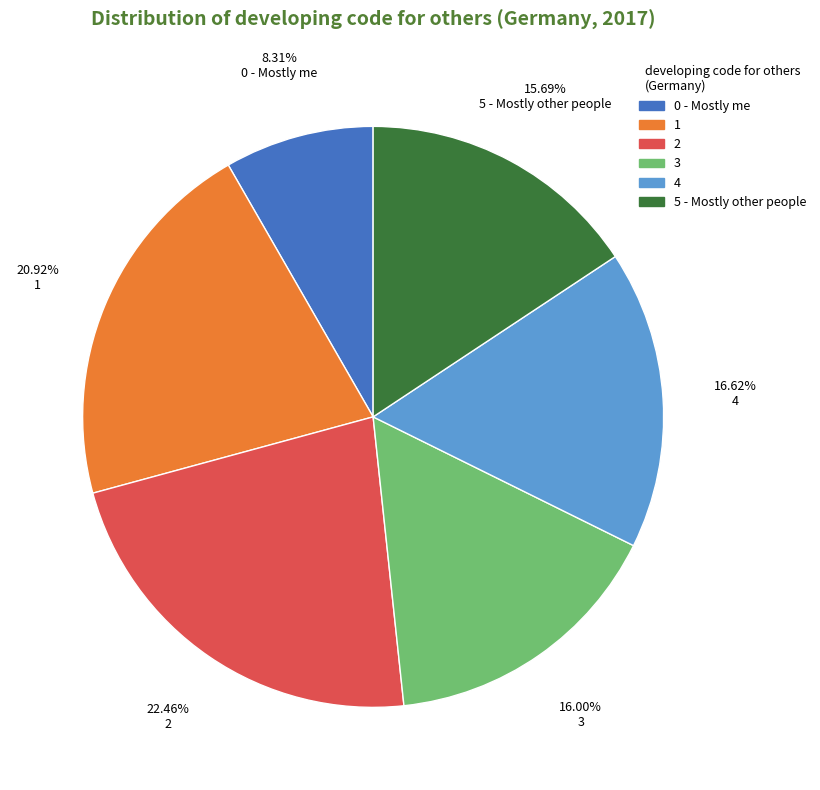

How much of the chart is everything except 4?

83.4%